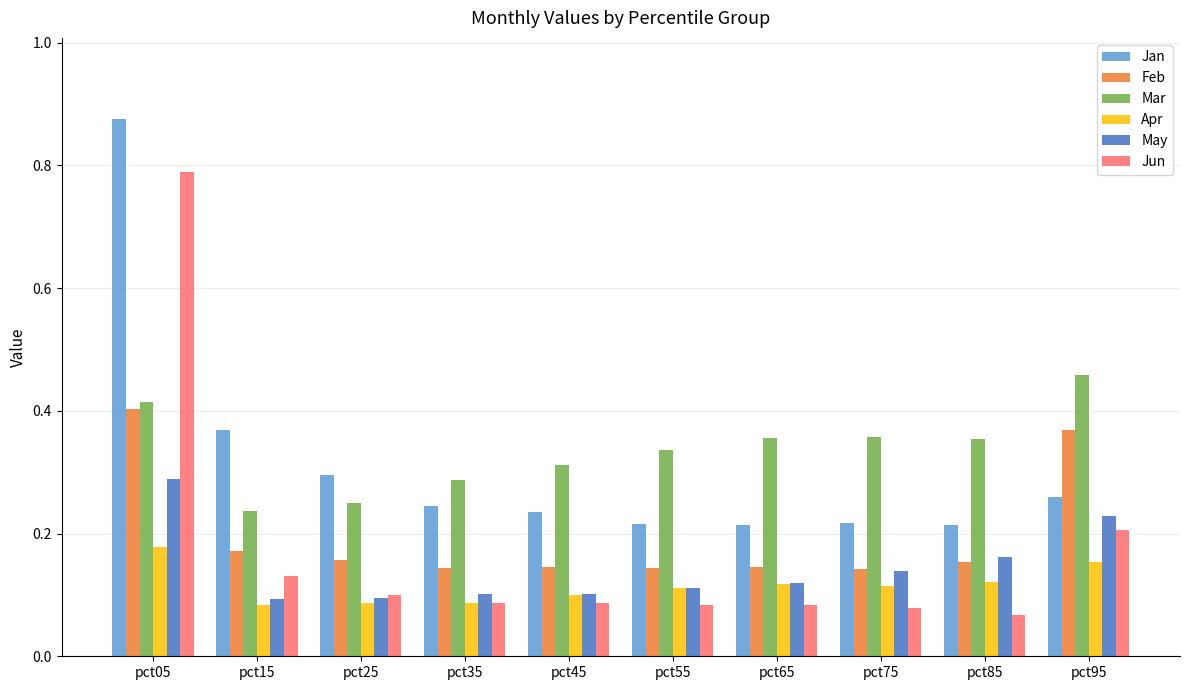

How many bars are there in total?

60